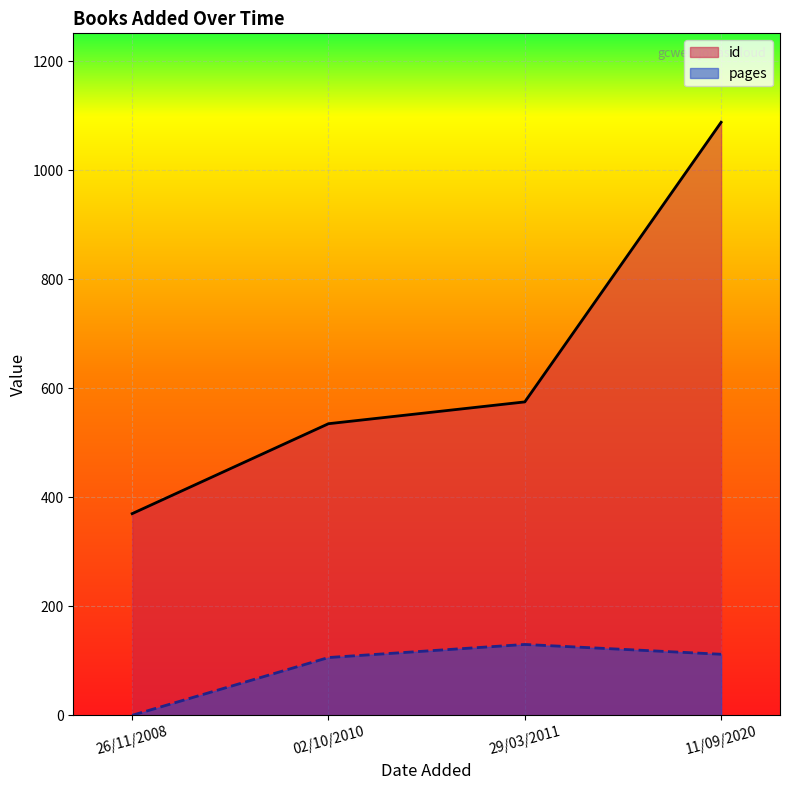

Which series changed the most between 02/10/2010 and 11/09/2020?

id